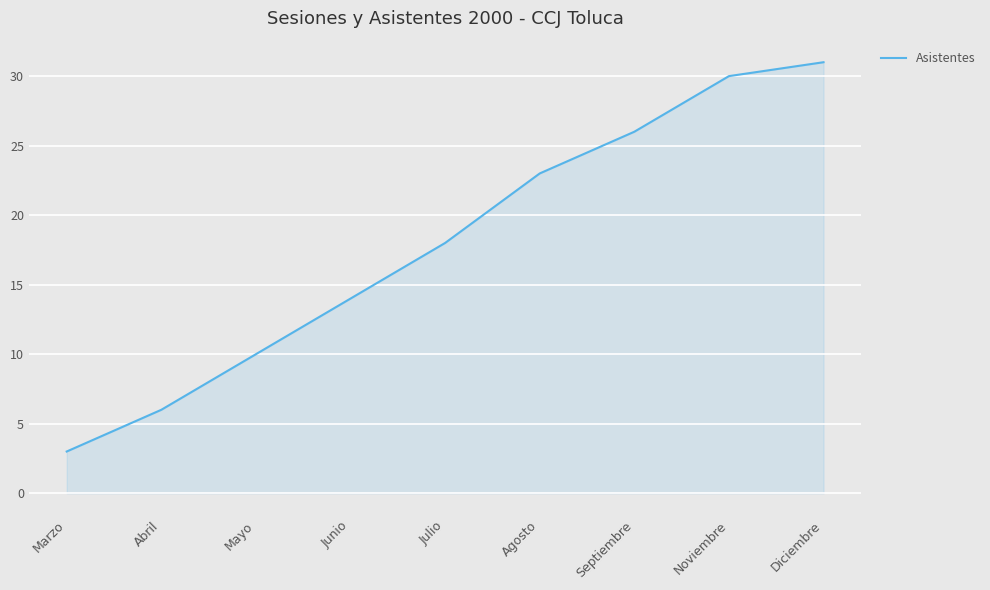

How many values are between 10 and 26?

5